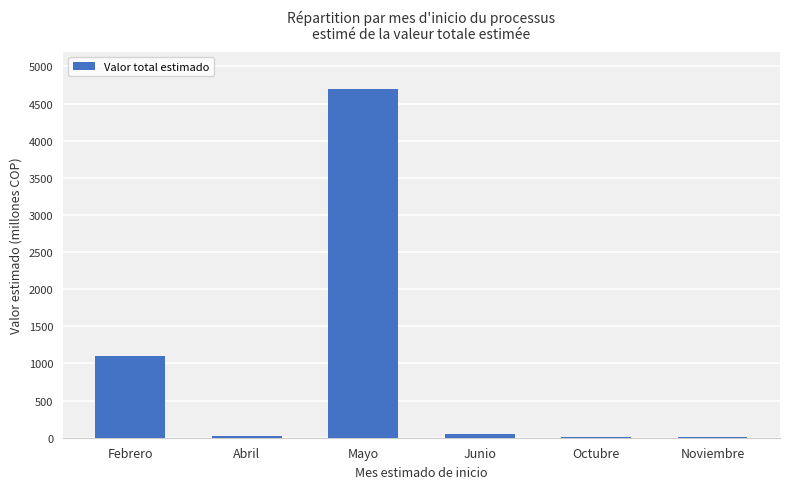

Are the bars horizontal?

No